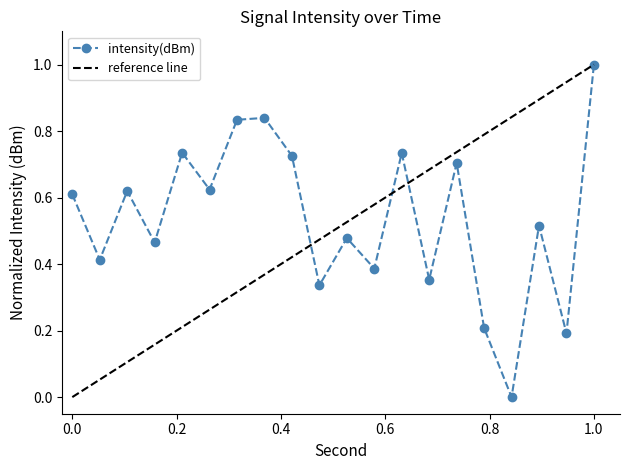

Reading left to right, list all the values displayed in this chart.

0.6	0.4	0.6	0.5	0.7	0.6	0.8	0.8	0.7	0.3	0.5	0.4	0.7	0.4	0.7	0.2	0.0	0.5	0.2	1.0